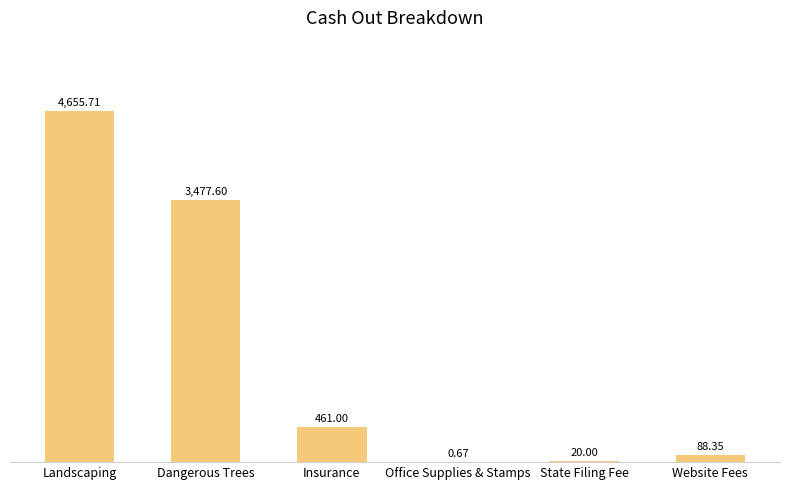

Is it true that the value at Landscaping is 4655.7?

True